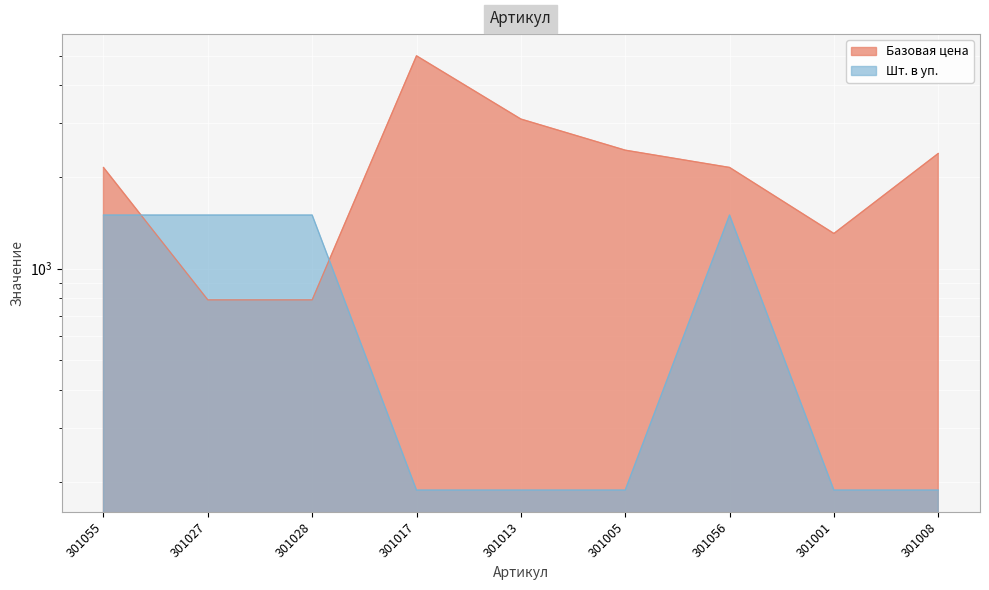

What is the smallest value displayed?

187.5